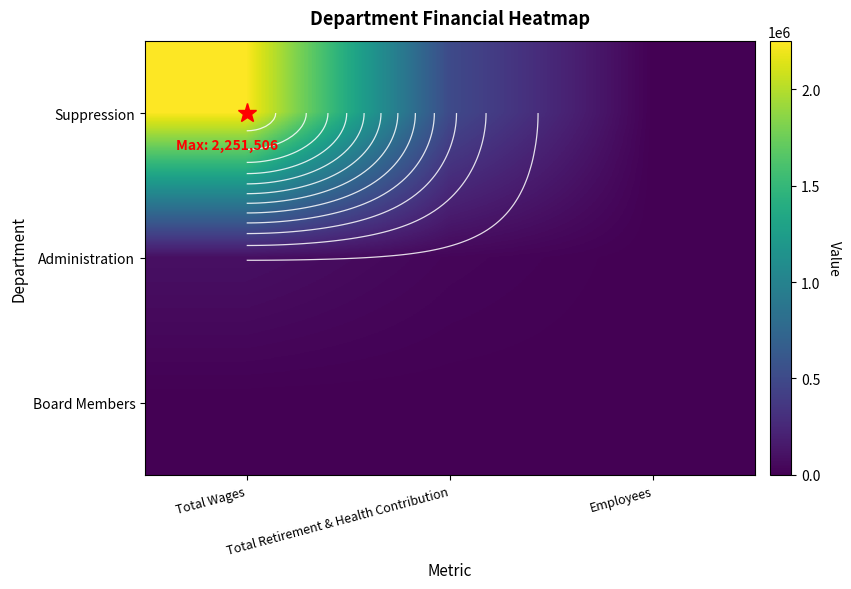

What is the difference between the highest and lowest values at Total Retirement & Health Contribution?

504153